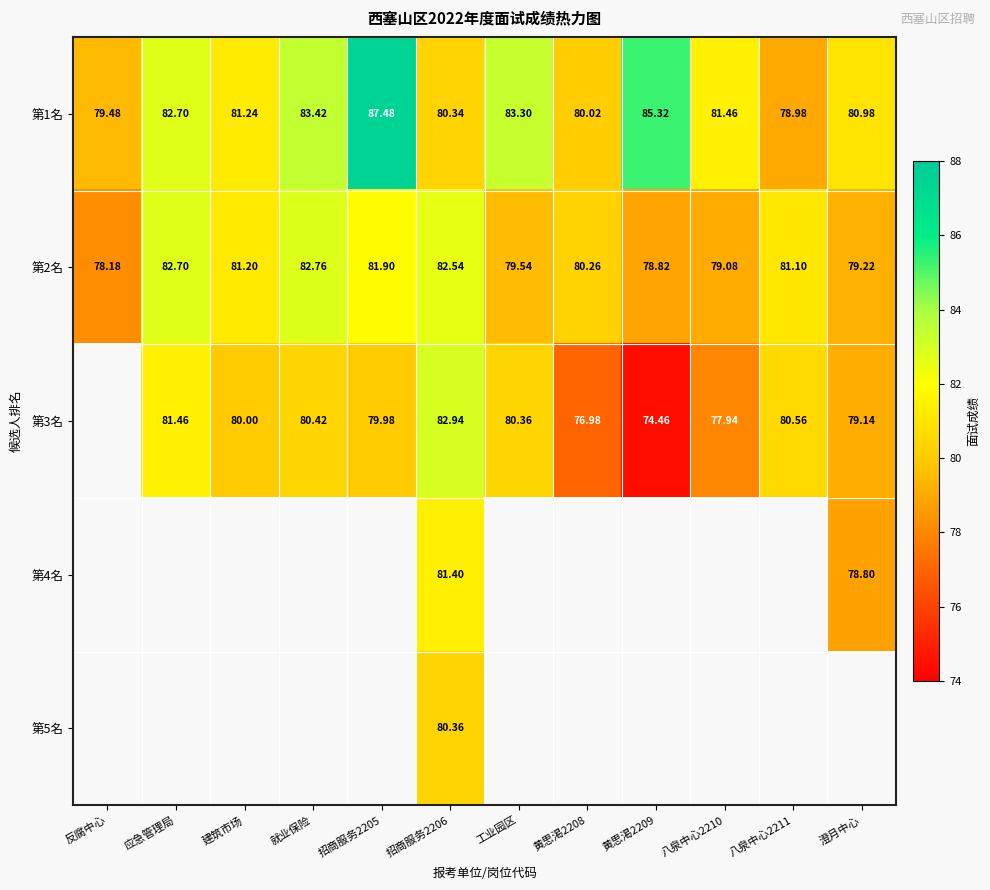

At which label does 第1名 first exceed 81?

应急管理局